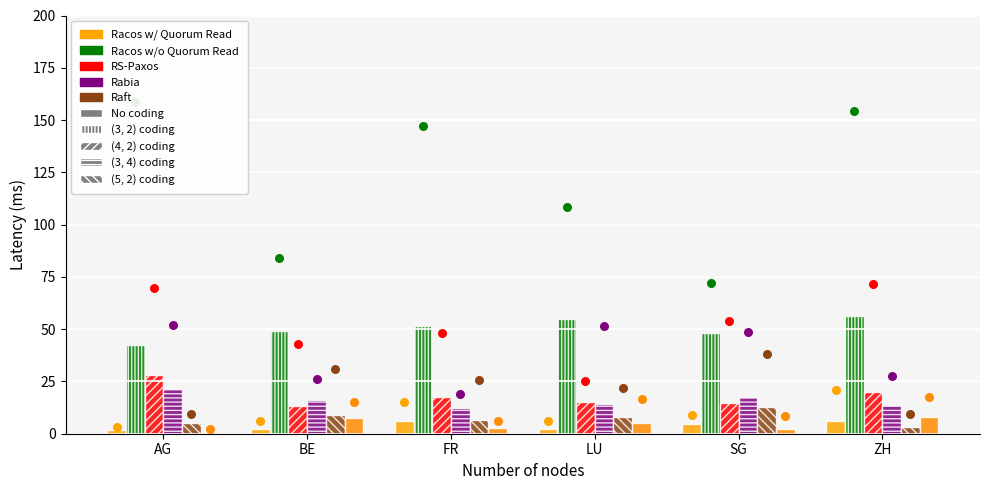

What is the total value across all series at LU?

100.0